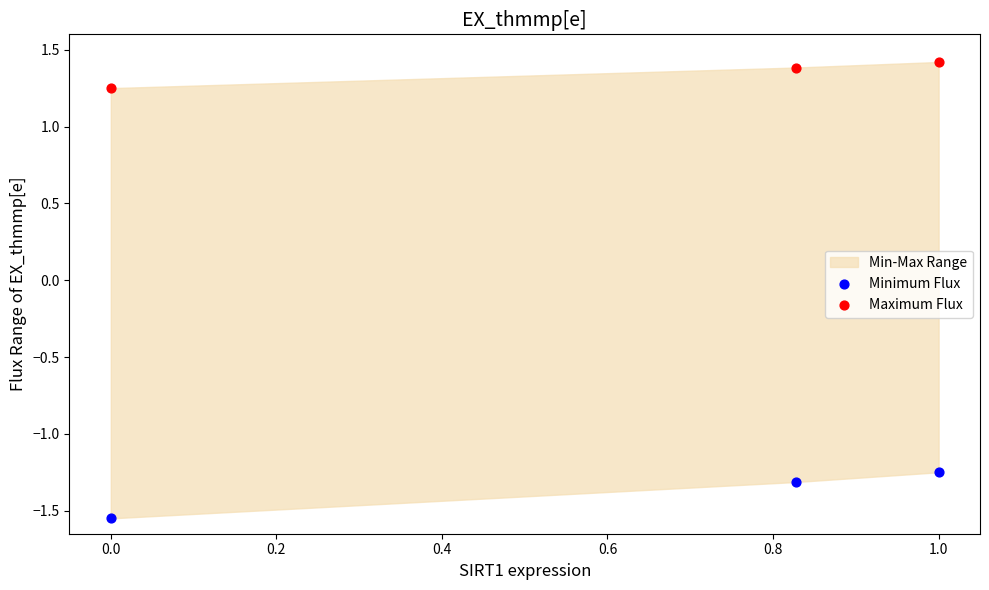

Across all data points, what is the average X value?

0.6